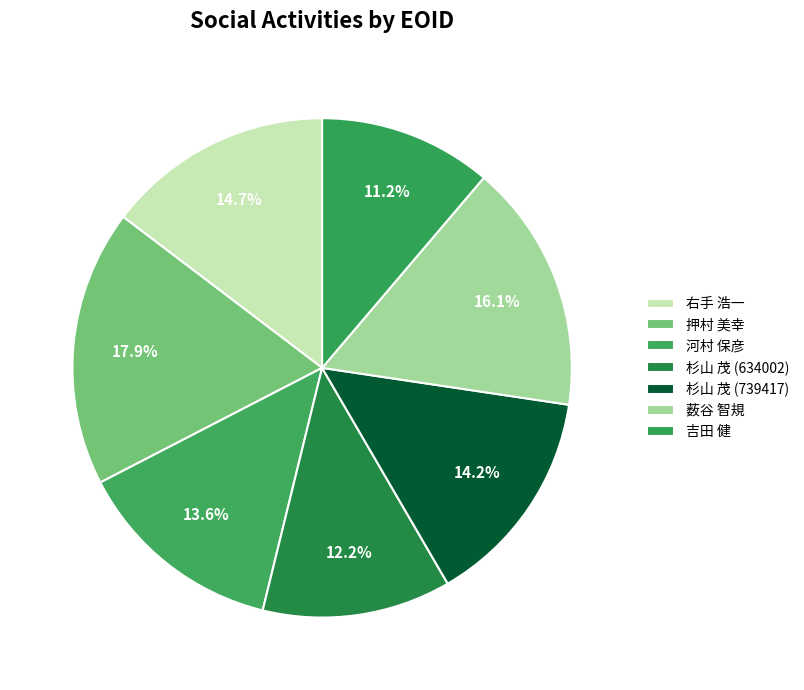

Which slice is the smallest?

吉田 健